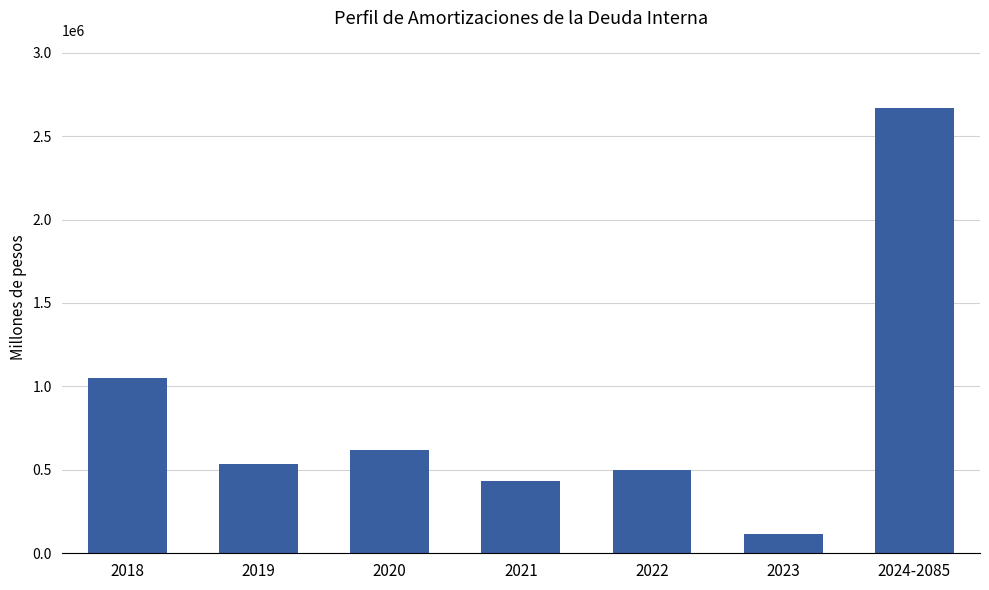

Between 2020 and 2021, which is larger?

2020